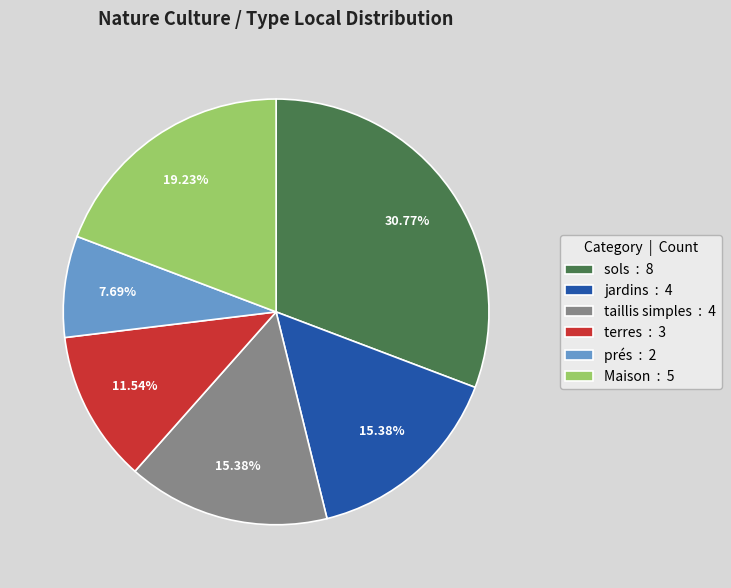

To the nearest percent, what portion does prés represent?

8%